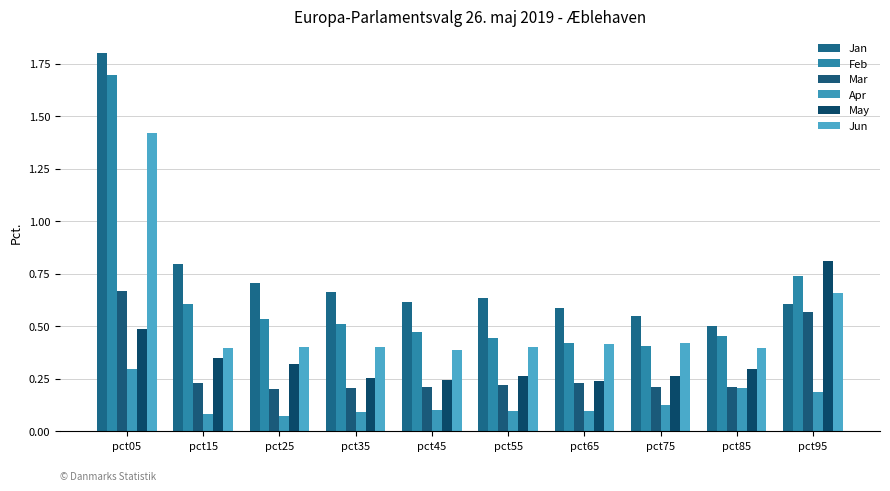

How many Jun values are between 0 and 1?

9